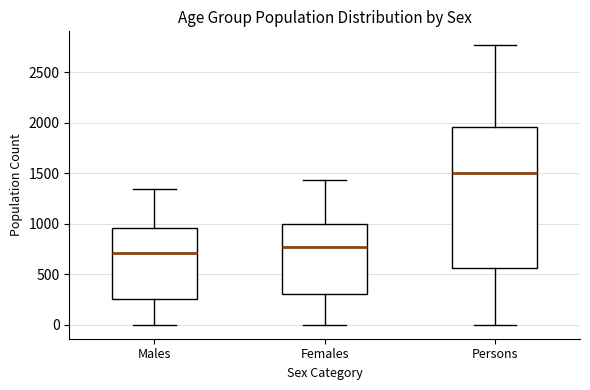

Reading left to right, transcribe this box plot: for each box, give where its median line is, the range the box spans, and where its two whiskers end, as read against the y-axis. The values are not printed on the chart, so give them approximately, as read against the axis.

Males: median 700, box 250 to 950, whiskers 0 to 1350
Females: median 750, box 300 to 1000, whiskers 0 to 1450
Persons: median 1500, box 550 to 1950, whiskers 0 to 2750